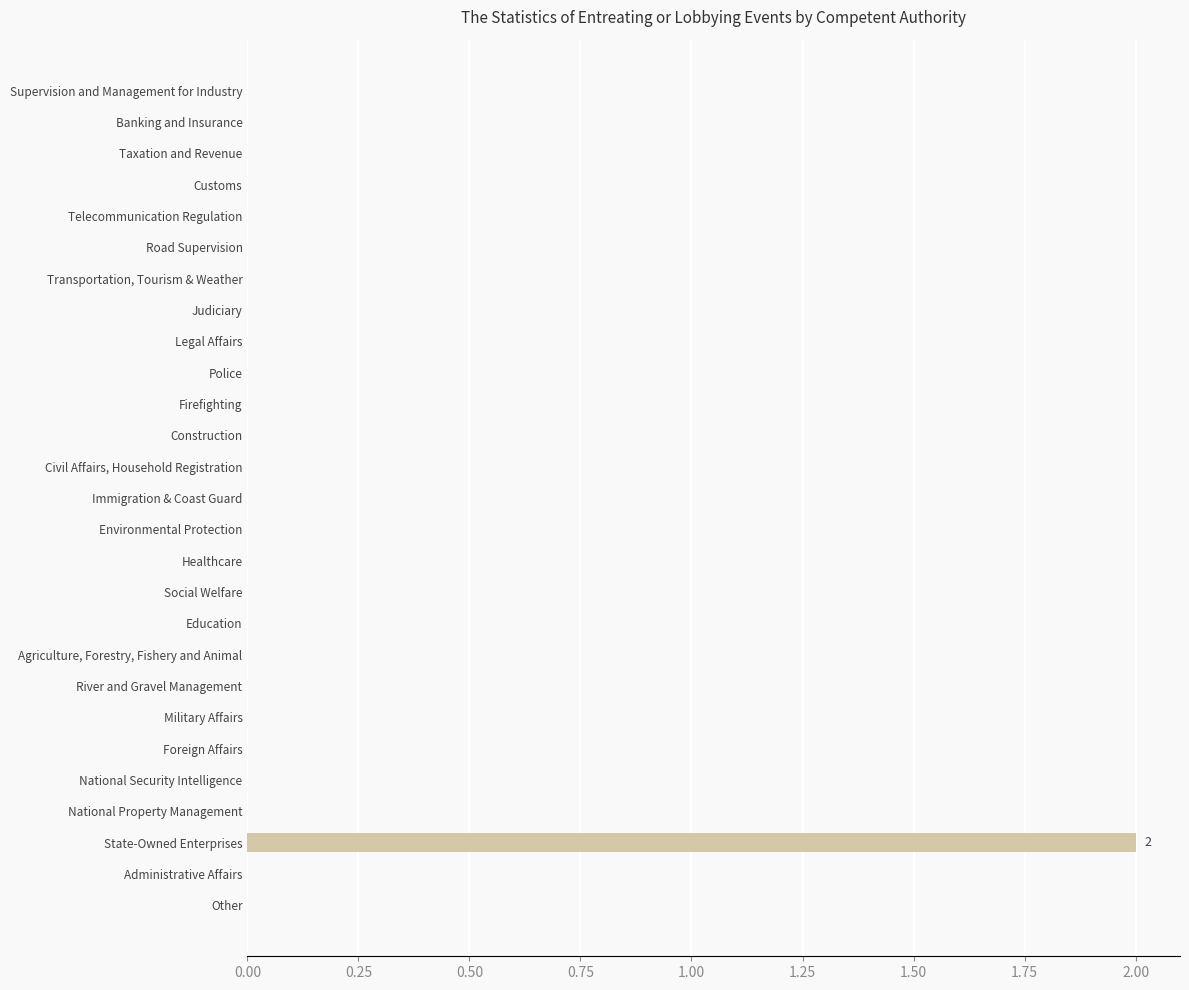

Is it true that the value at Banking and Insurance is -1?

False